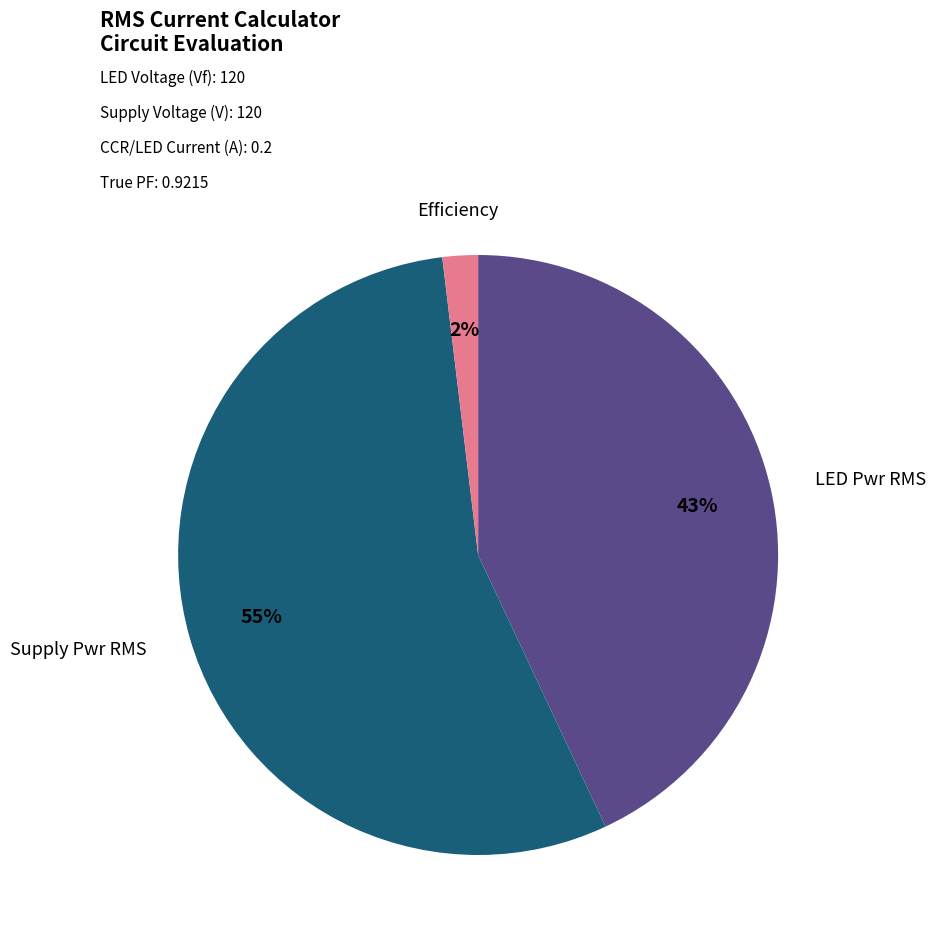

How many slices are in this pie chart?

3